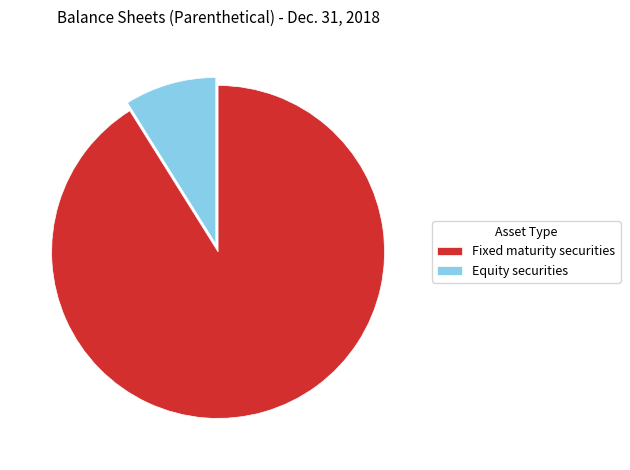

Which has a higher value, Fixed maturity securities or Equity securities?

Fixed maturity securities